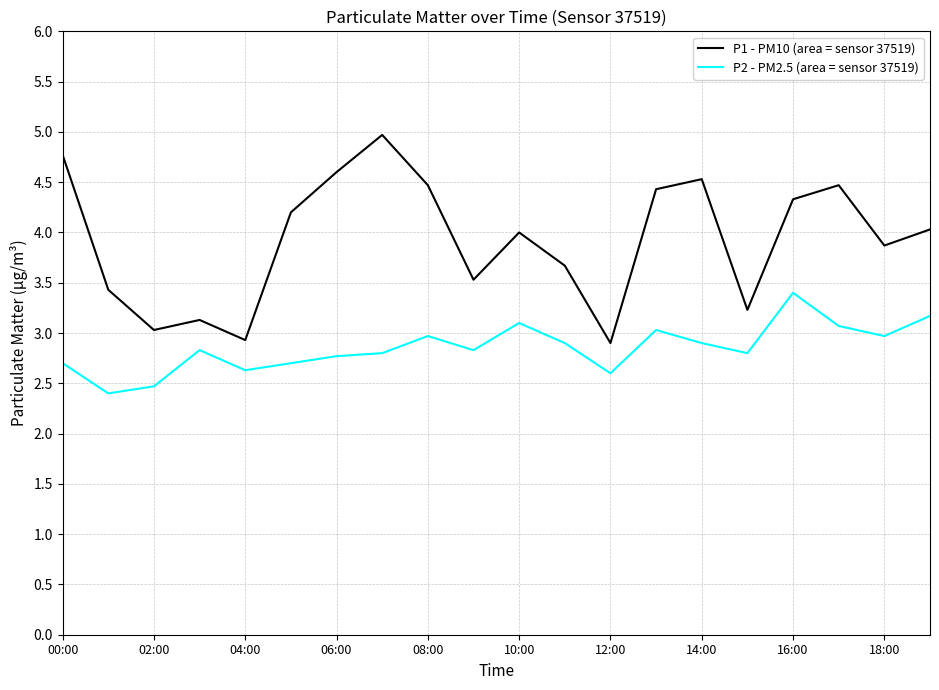

List the series in order of their overall mean, lowest first.

P2 - PM2.5 (area = sensor 37519), P1 - PM10 (area = sensor 37519)